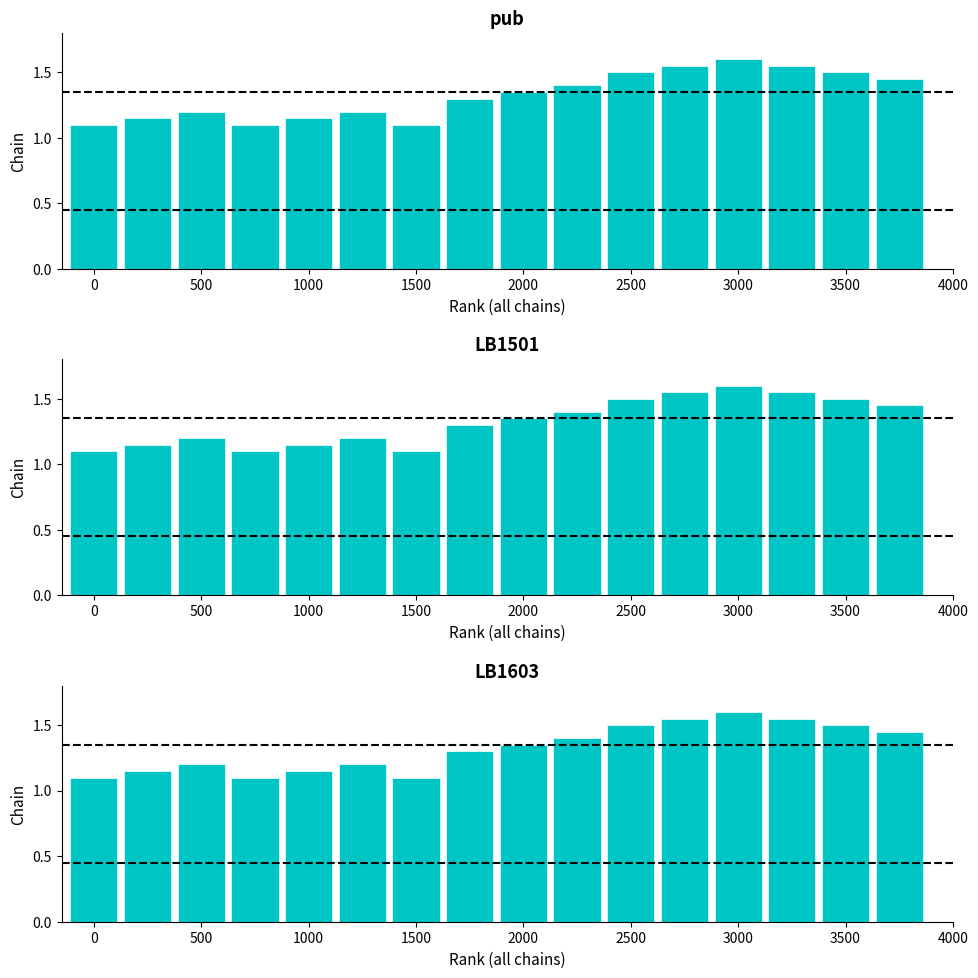

True or false: LB1603 has a value of 1.1 at 0.

True